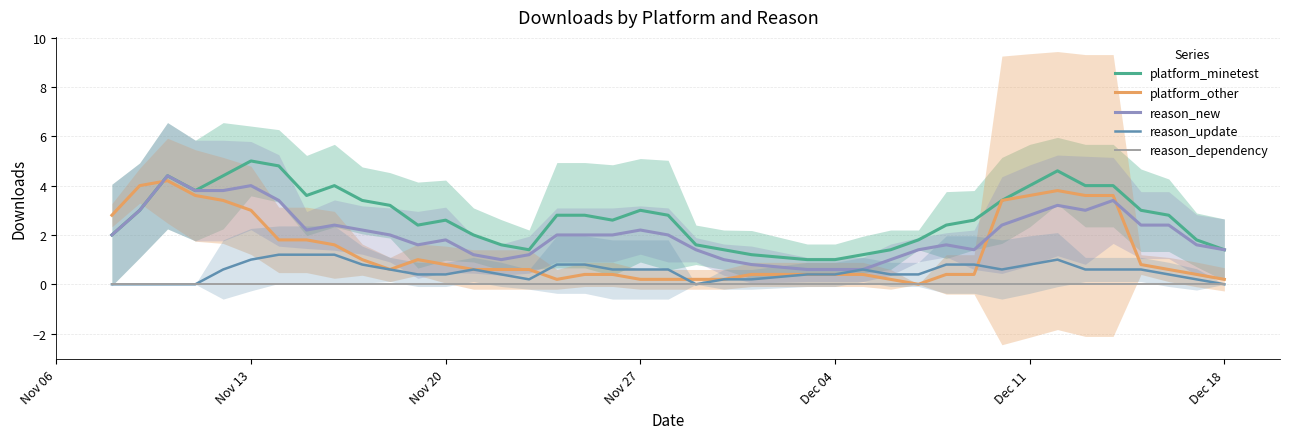

In reason_new, how many points are higher than both neighbors (excluding endpoints)?

8